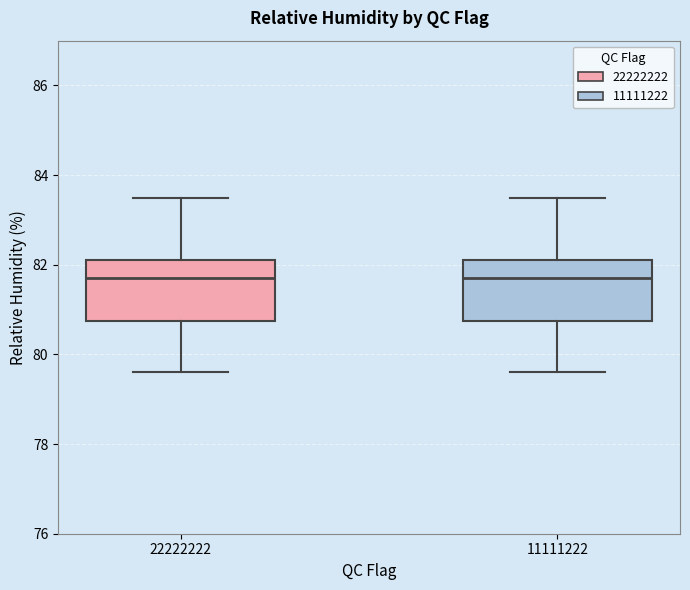

Where does the median line of the box at x = 22222222 sit on the y-axis? The values are not printed on the chart, so give them approximately, as read against the axis.

81.8